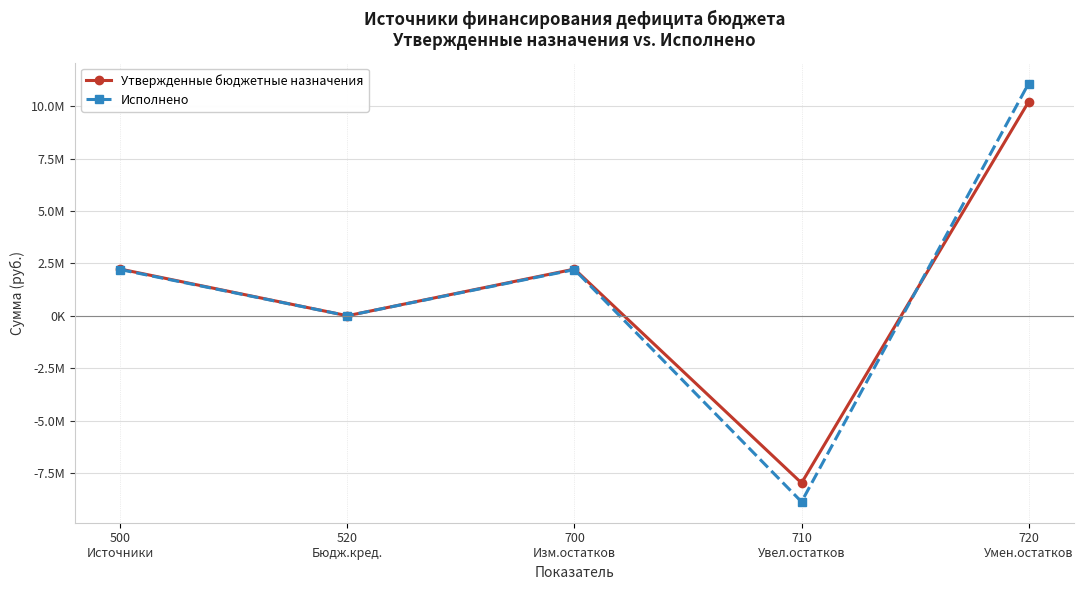

At which label does Утвержденные бюджетные назначения first exceed 2226200?

720
Умен.остатков